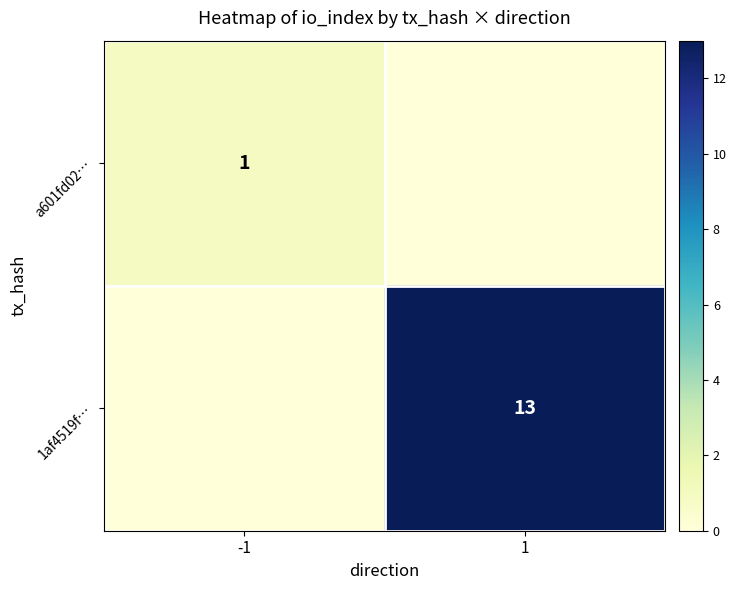

Is it true that a601fd02… equals 0 at -1?

False